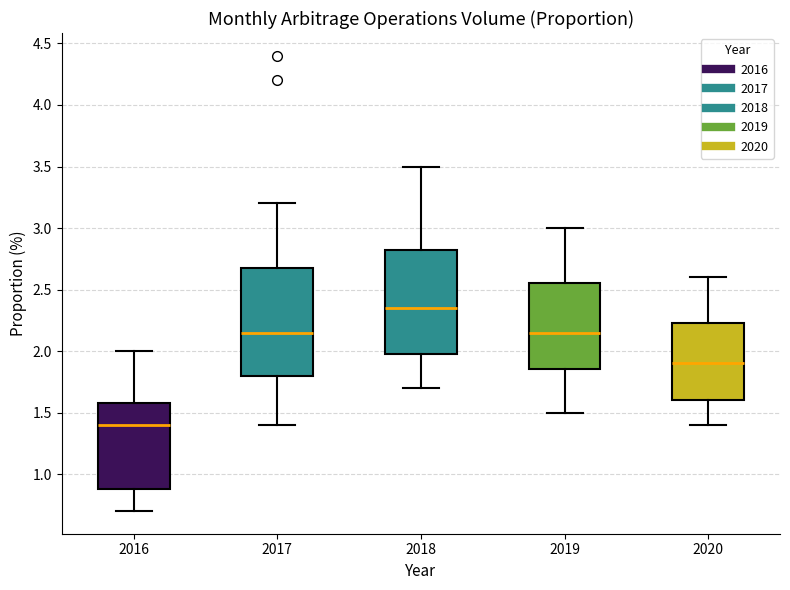

Which box's median line is the lowest?

2016